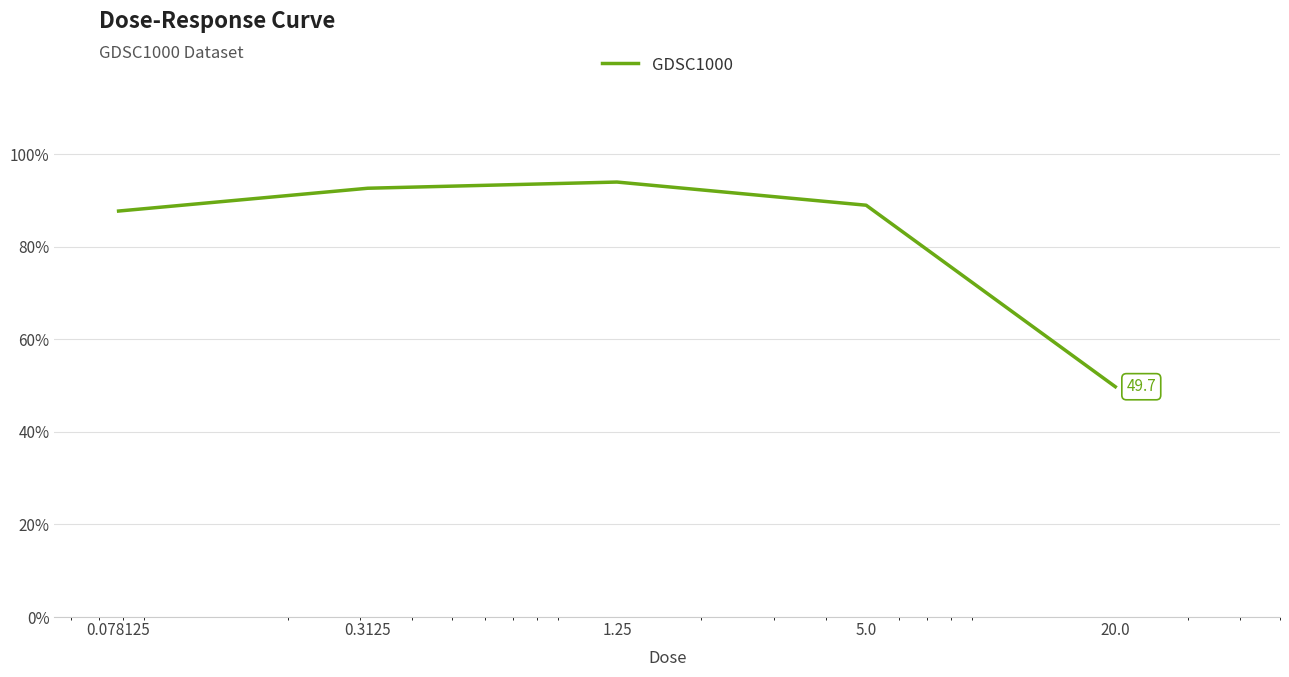

How many series are shown in this chart?

1